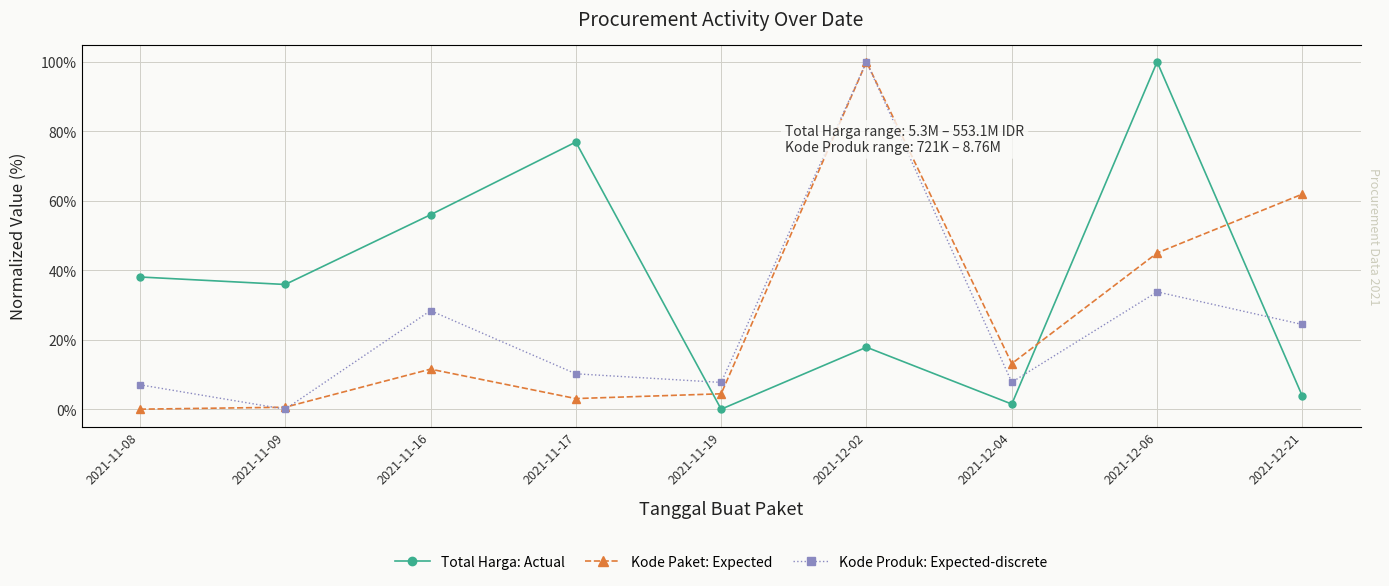

Rank the series by their maximum value, from highest to lowest.

Total Harga: Actual, Kode Paket: Expected, Kode Produk: Expected-discrete